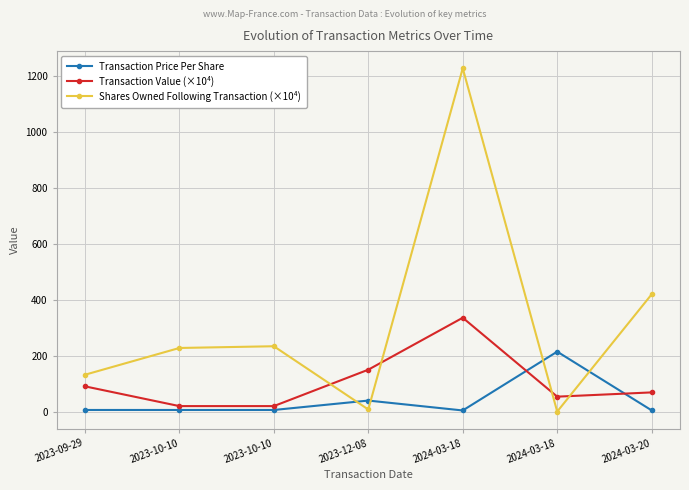

Does the chart display data point markers on the line(s)?

Yes